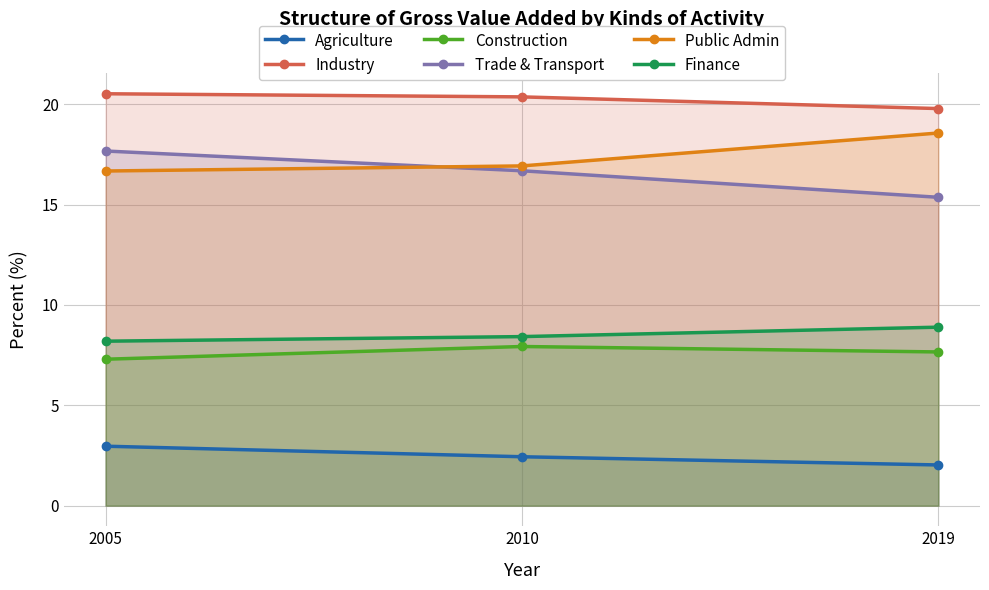

What is the value of the Finance point at the 1st from the left?

8.2